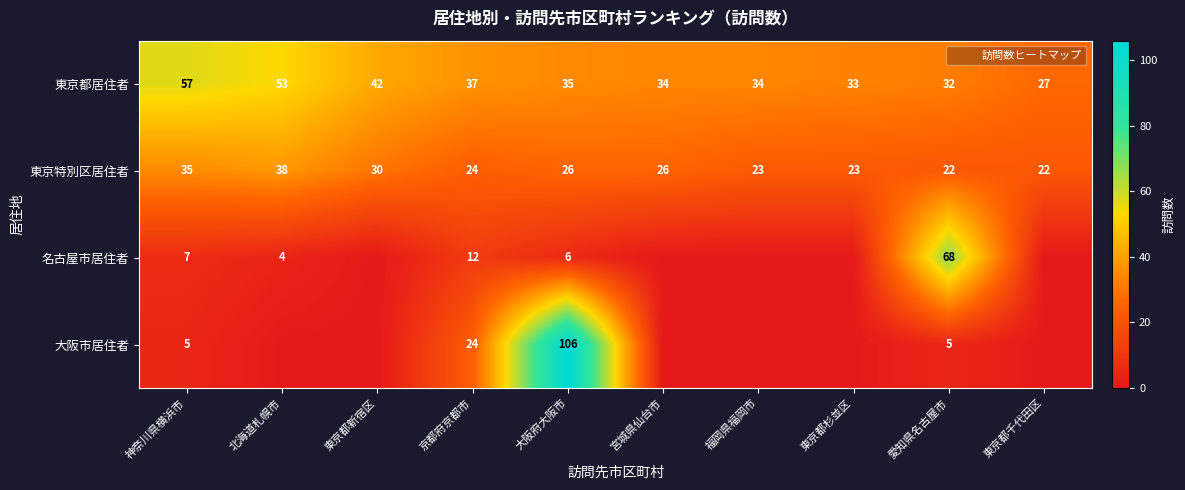

At which category is the sum across all series the highest?

大阪府大阪市